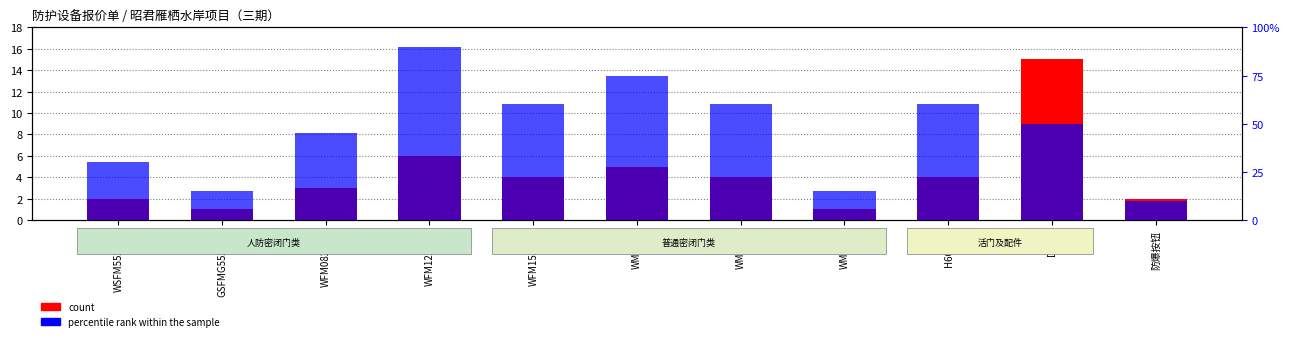

Is the value of percentile rank within the sample at H600(6) greater than the value of count at H600(6)?

No